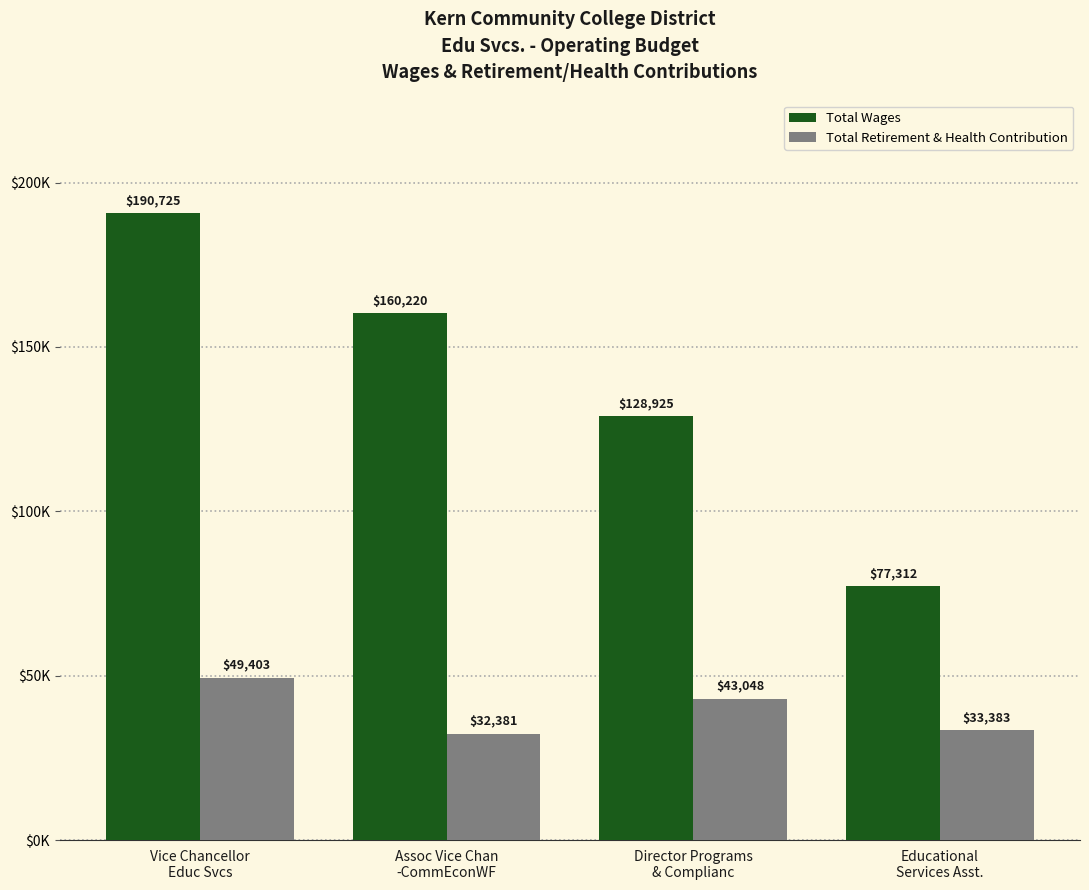

Where is Total Wages nearest to the value 134018?

Director Programs
& Complianc